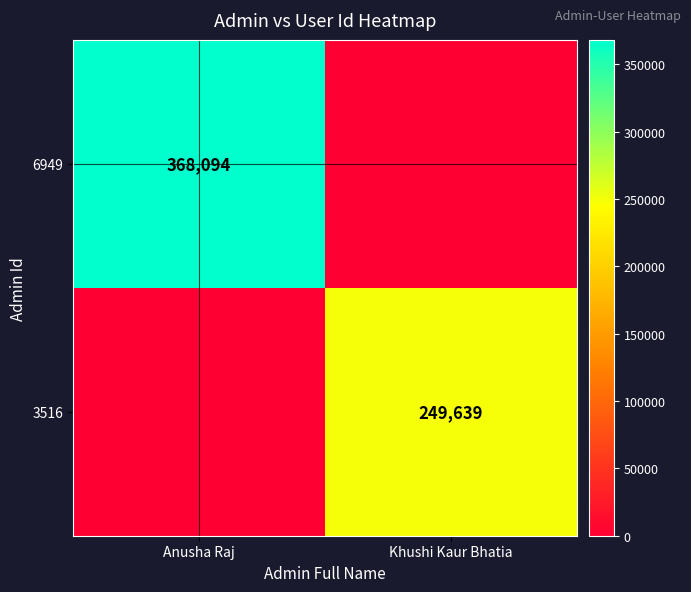

Is it true that 3516 equals 351232 at Khushi Kaur Bhatia?

False